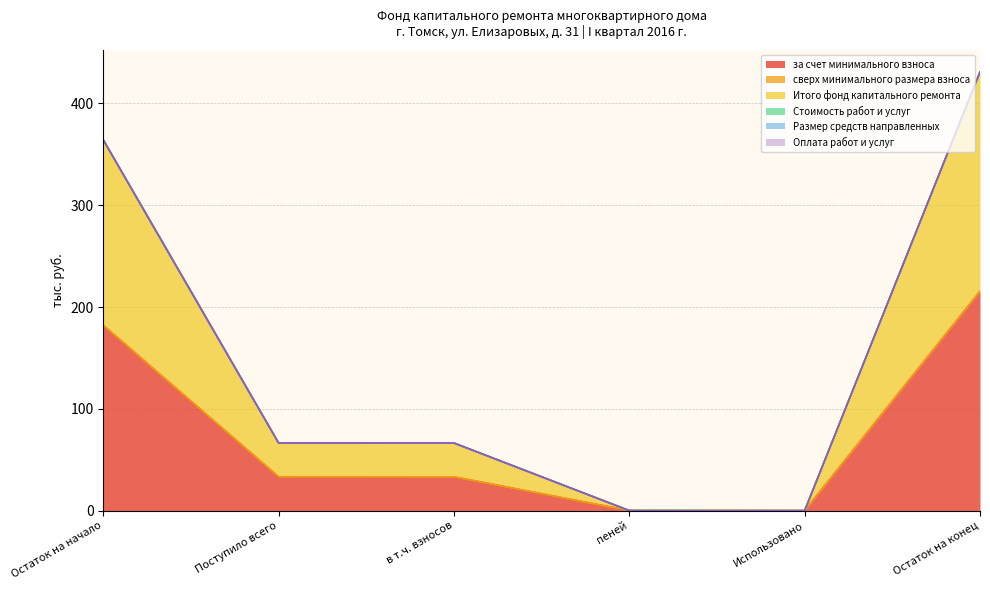

At which label is Итого фонд капитального ремонта closest to 107?

Поступило всего